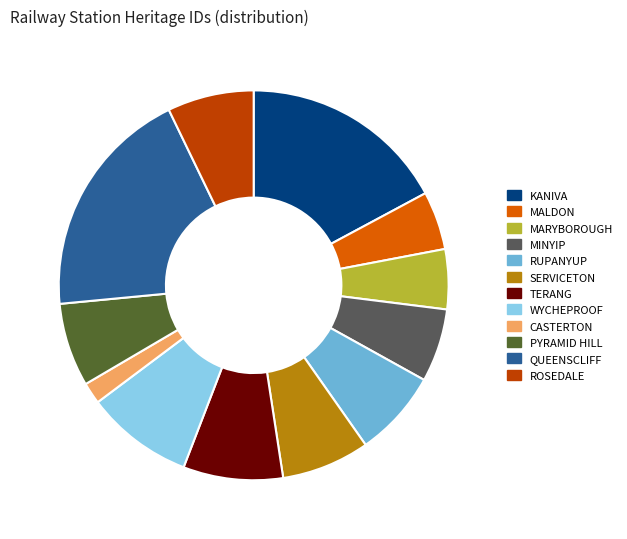

Is there any slice that represents more than half of the pie?

No